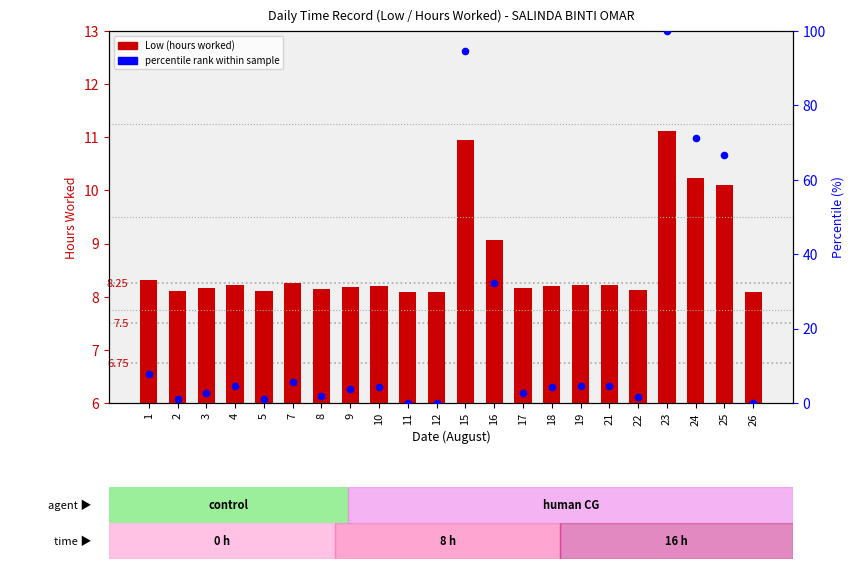

Which series reaches the maximum Y coordinate?

percentile rank within sample